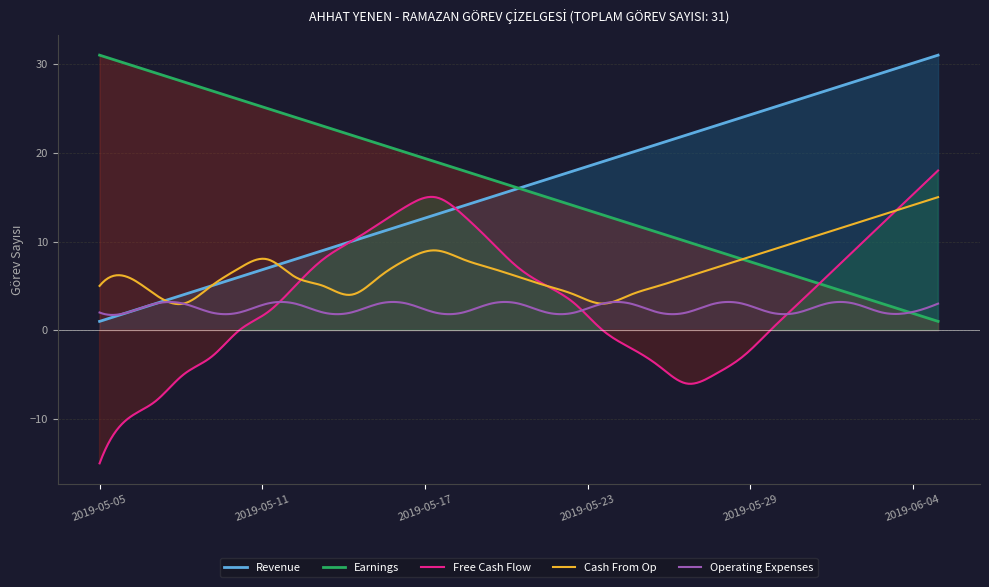

True or false: Earnings and Cash From Op intersect in this chart.

True